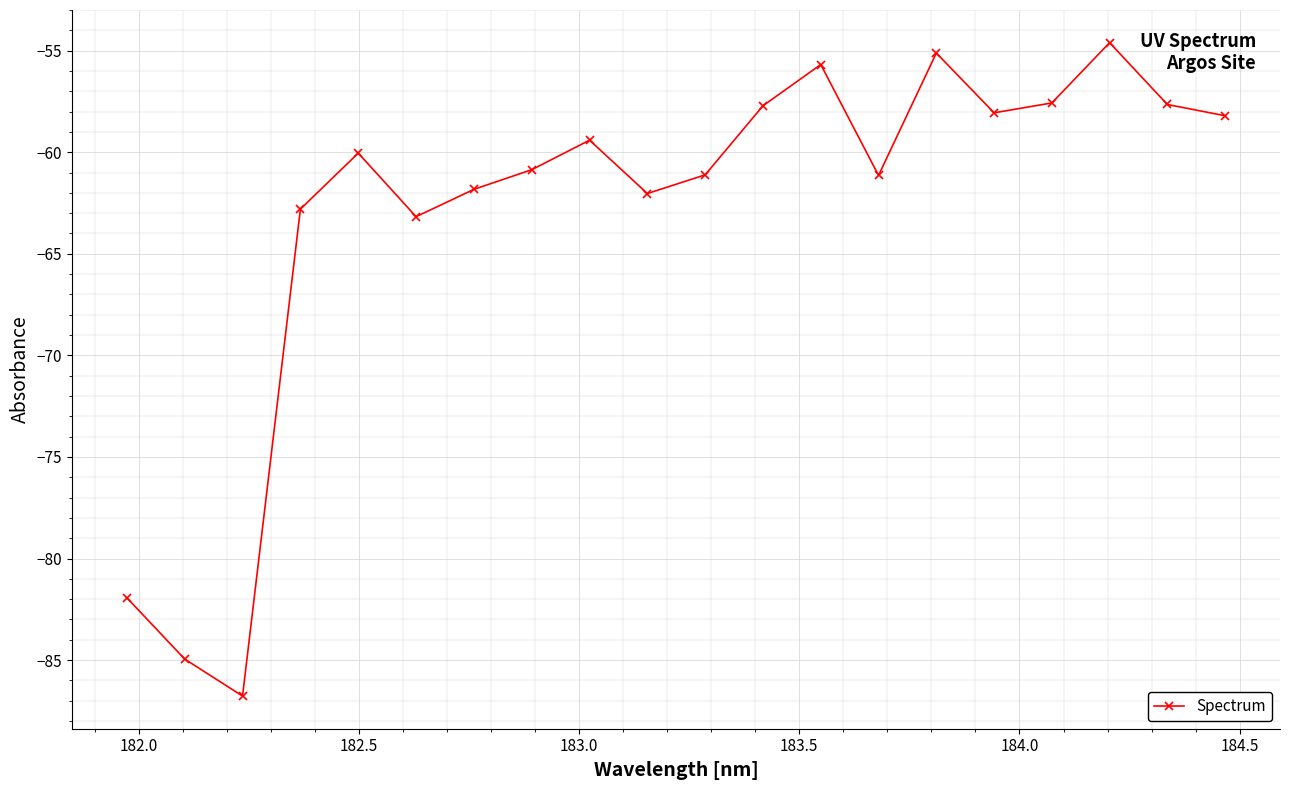

What is the value of the 9th point from the left?

-59.4